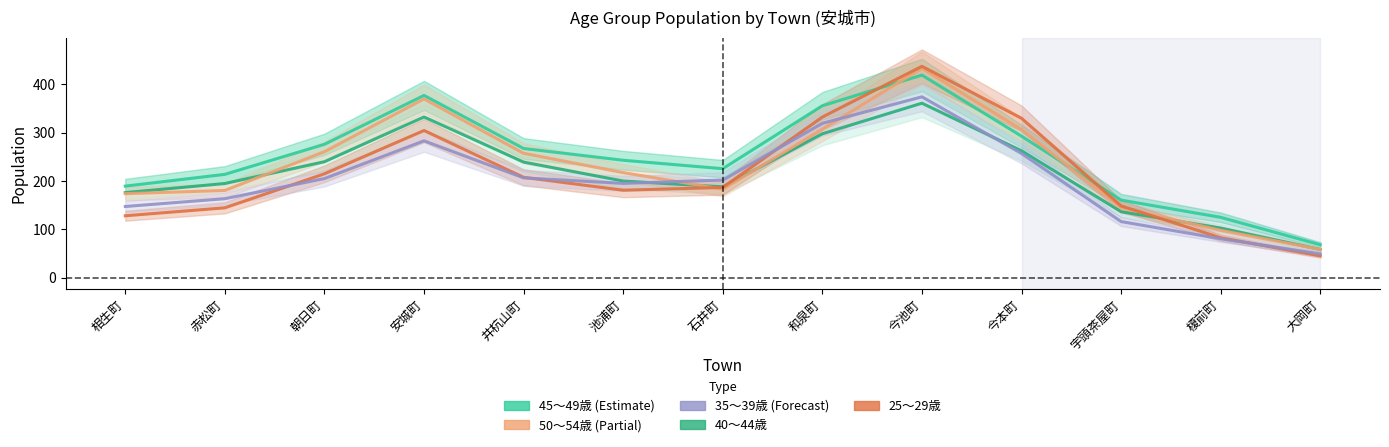

Where is the first local maximum for 45～49歳?

安城町